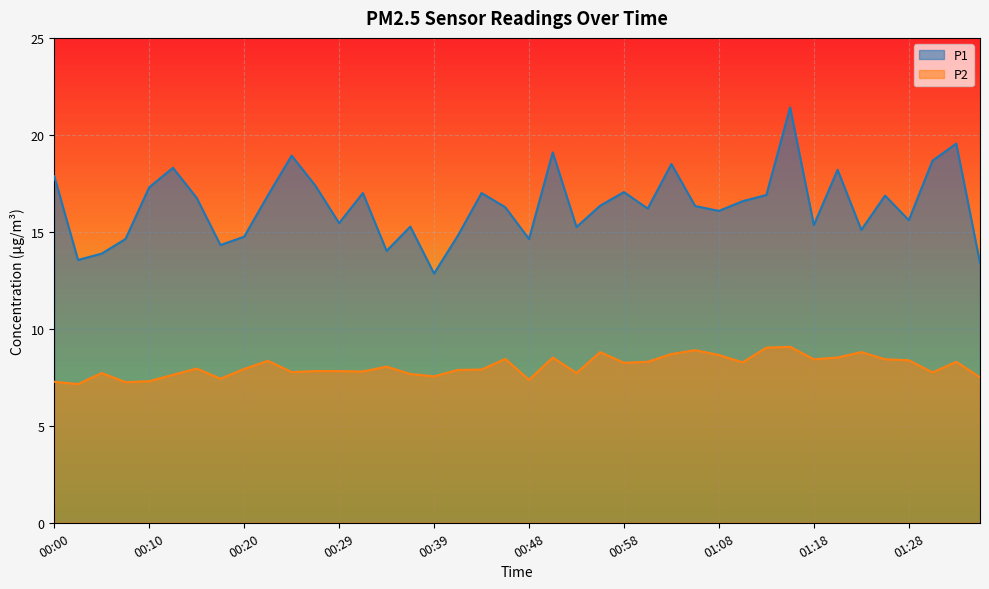

Which series has the largest total across all categories?

P1